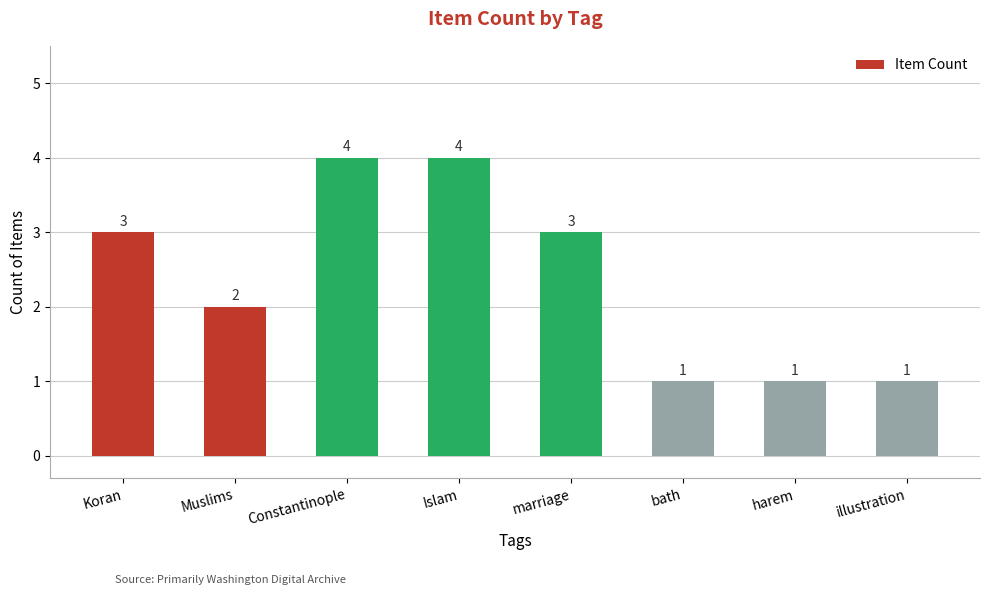

What is the sum of the values at bath and Koran?

4